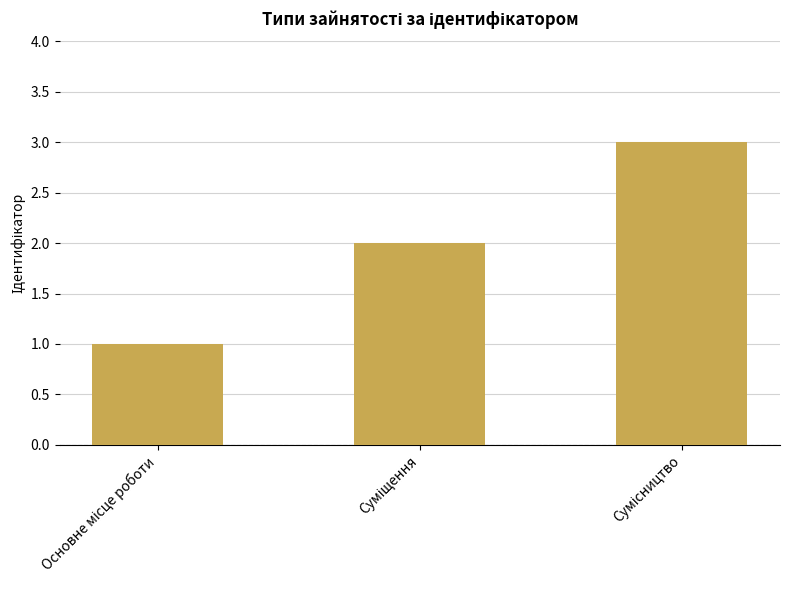

What is the sum of all values?

6